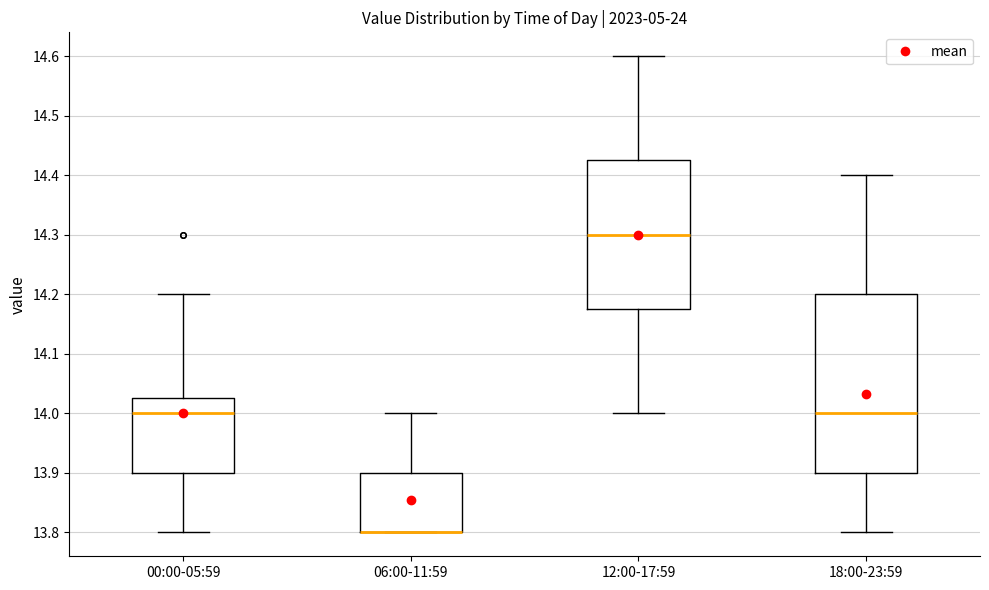

Which box is the tallest, from its lower edge to its upper edge?

18:00-23:59